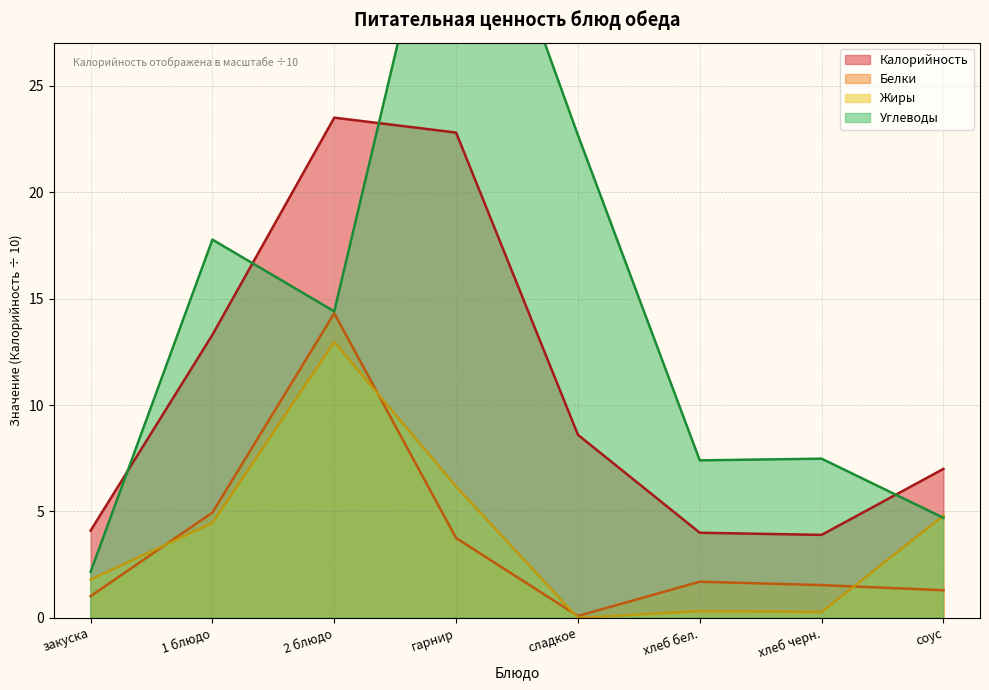

What is the value of the Белки point at the 8th from the left?

1.3